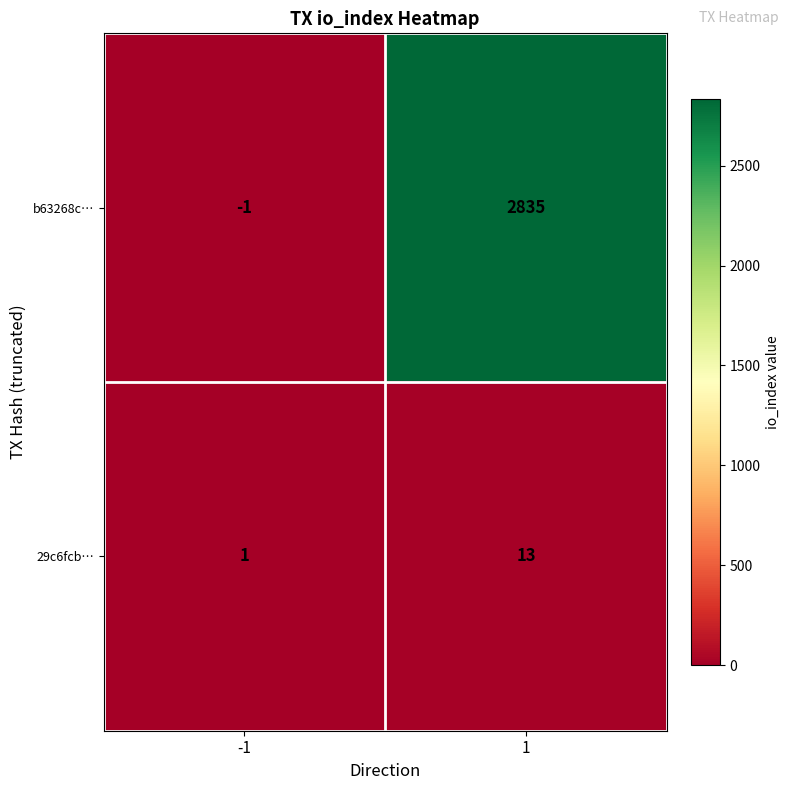

True or false: b63268c… has a value of -1 at -1.

True